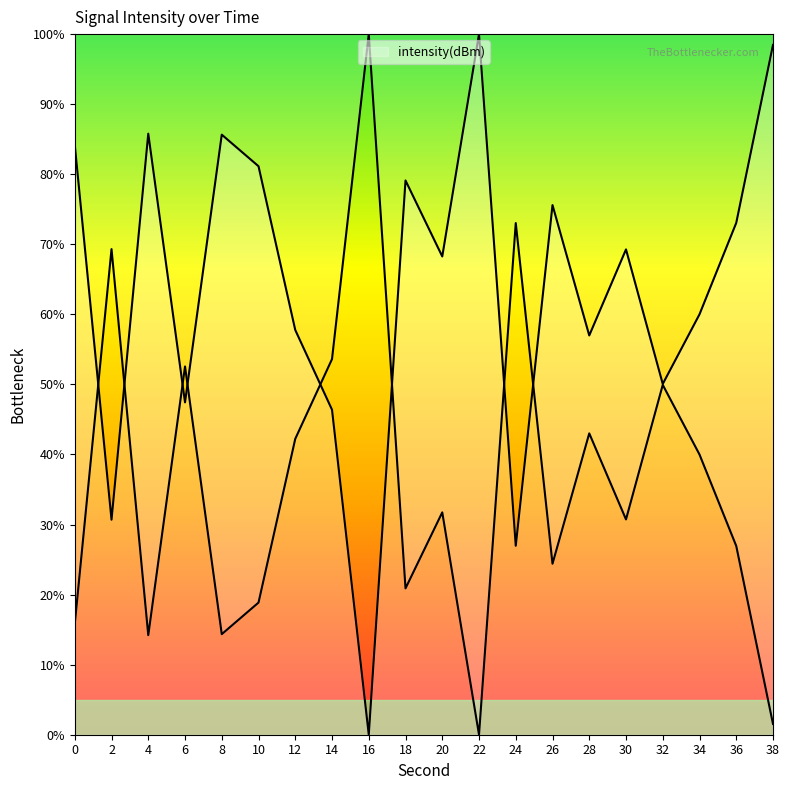

What value does the data have at 2?

30.7